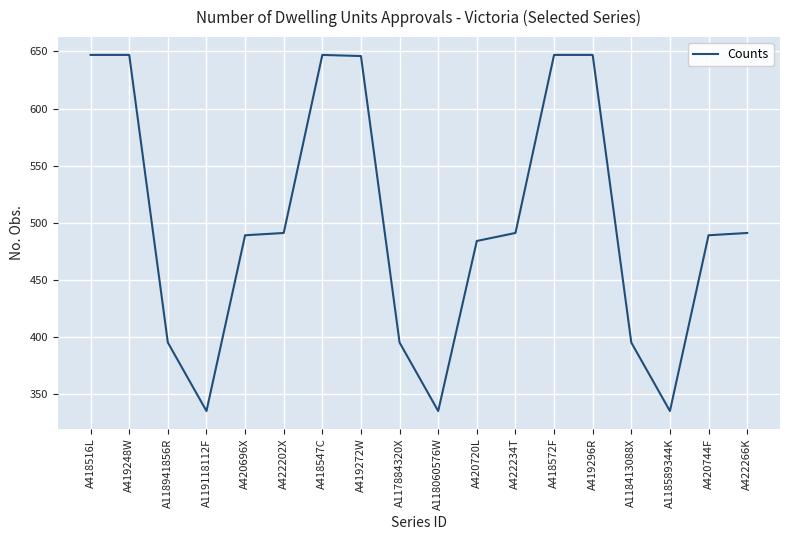

What is the change in value from A119118112F to A422266K?

+156